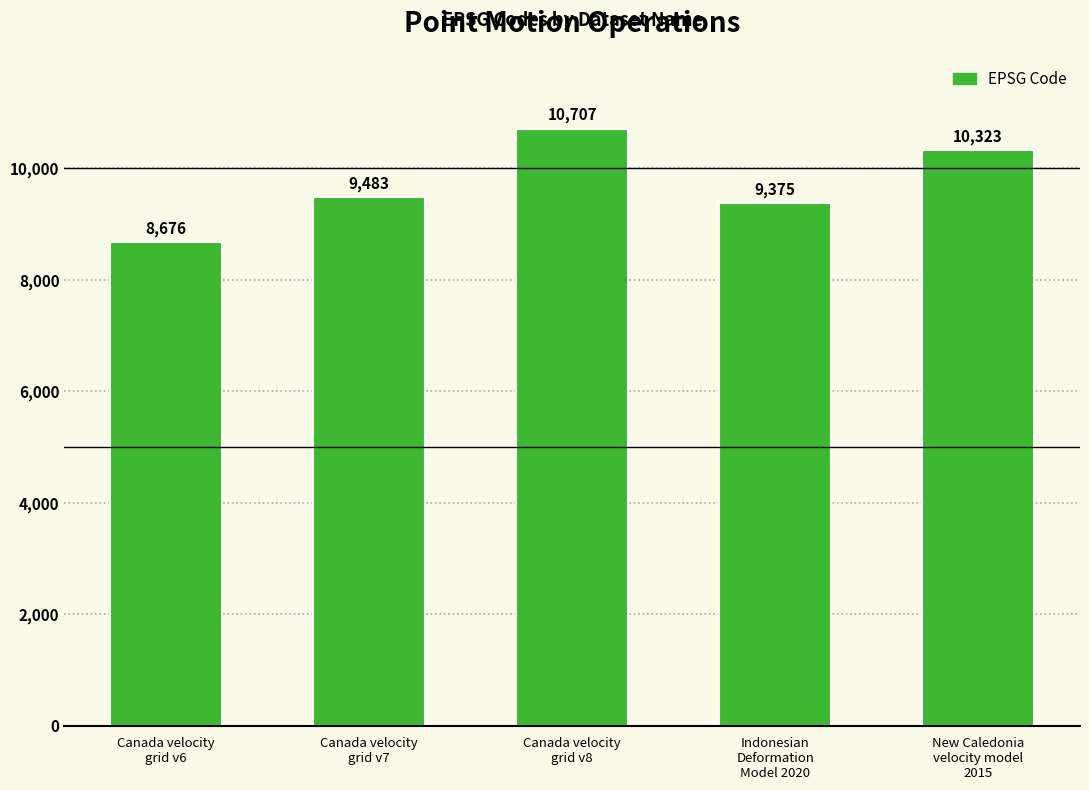

Is it true that the value at Indonesian
Deformation
Model 2020 is 9375?

True